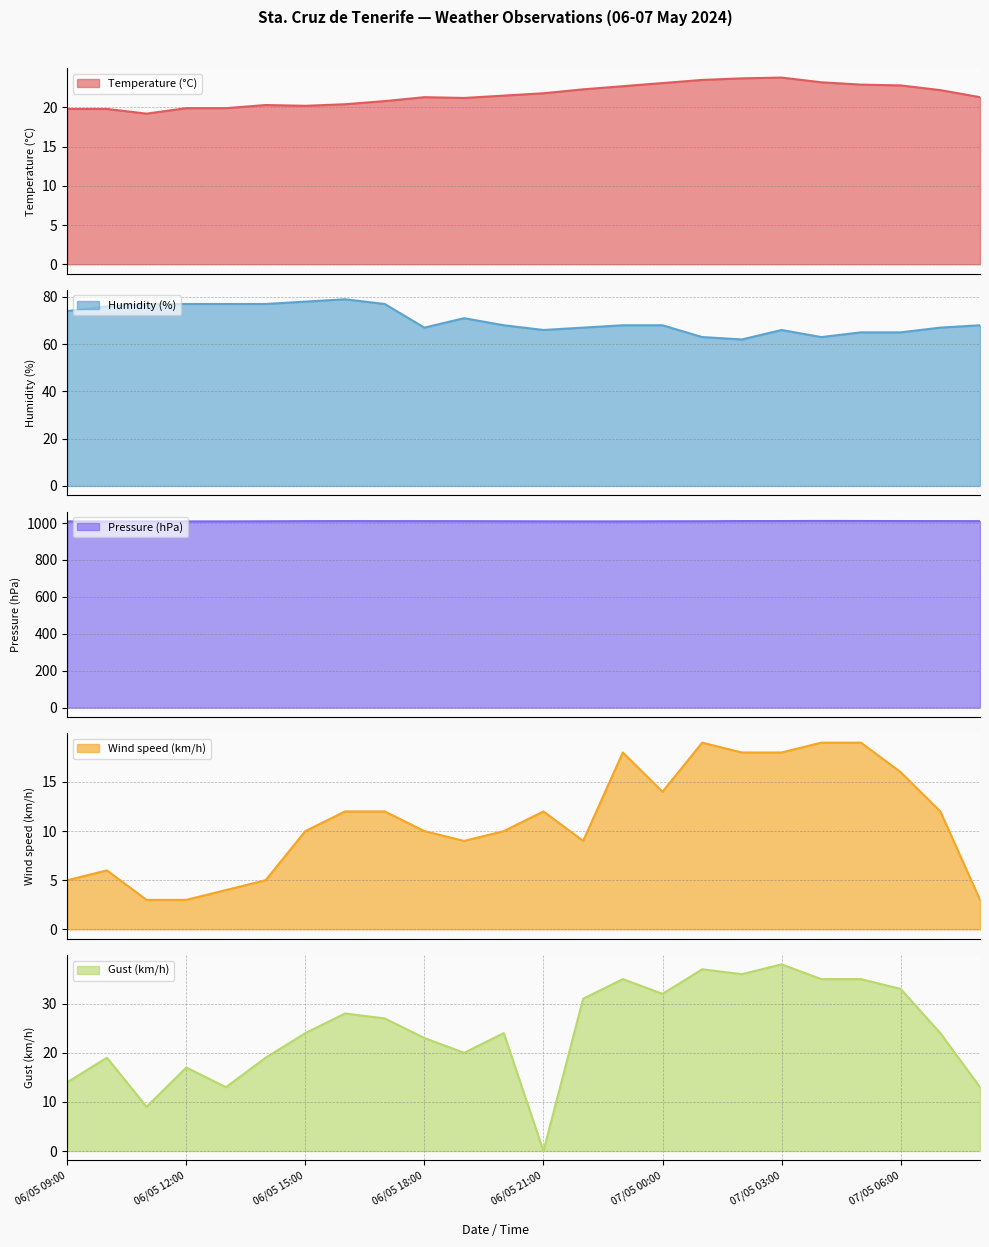

True or false: Temperature (°C) and Pressure (hPa) cross at least once.

False